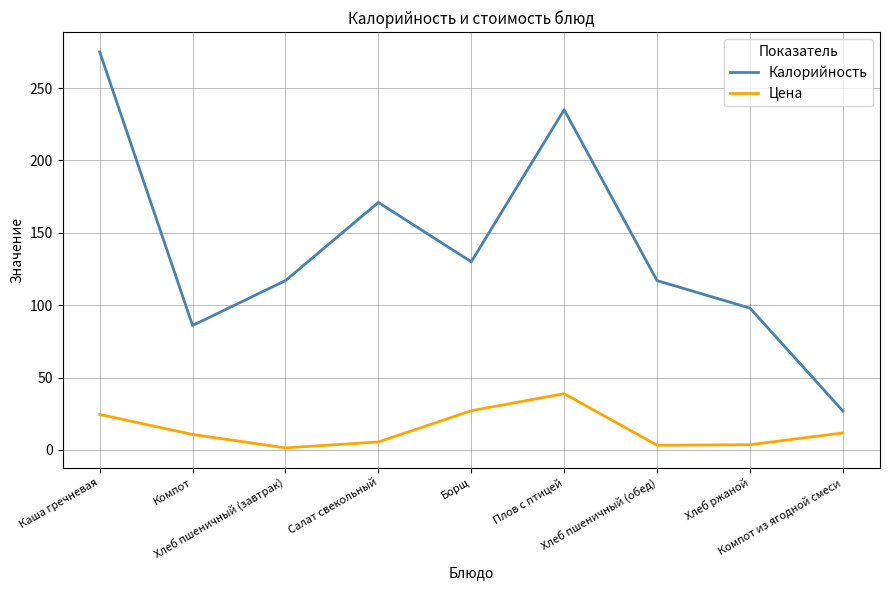

At how many categories does at least one series exceed 119?

4